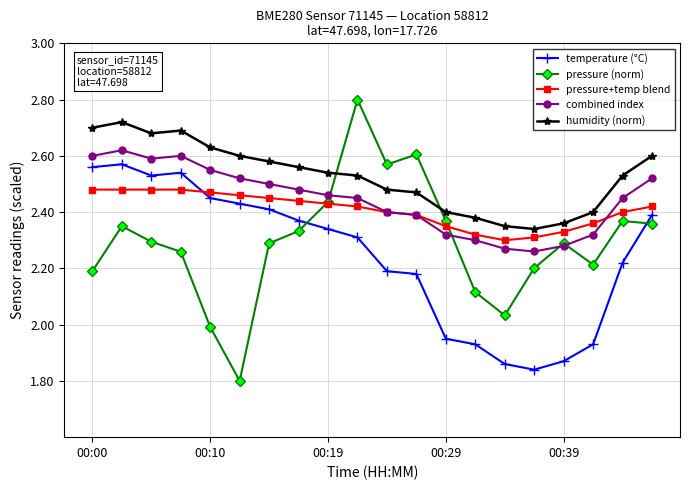

Which series has the largest range (max minus min)?

pressure (norm)